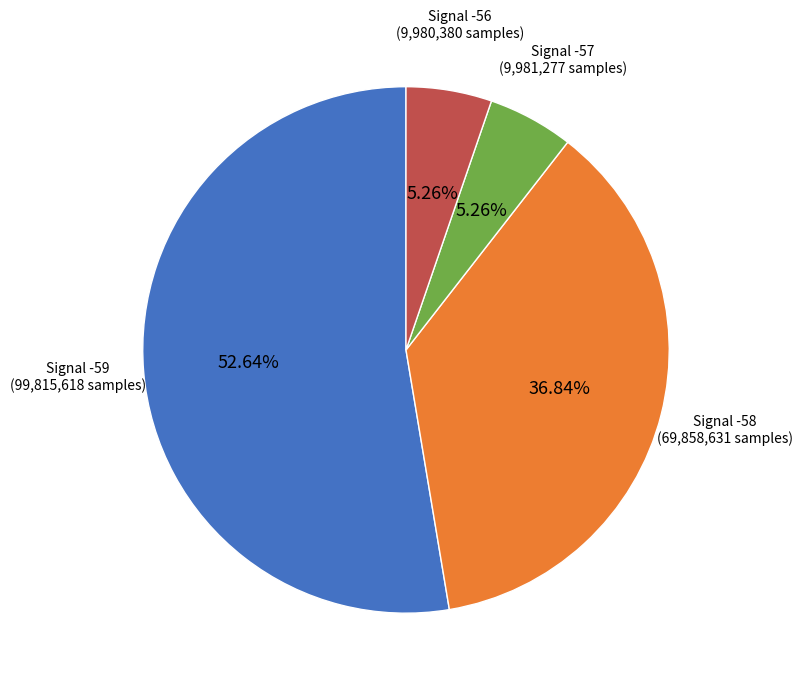

Does any single category account for the majority?

Yes